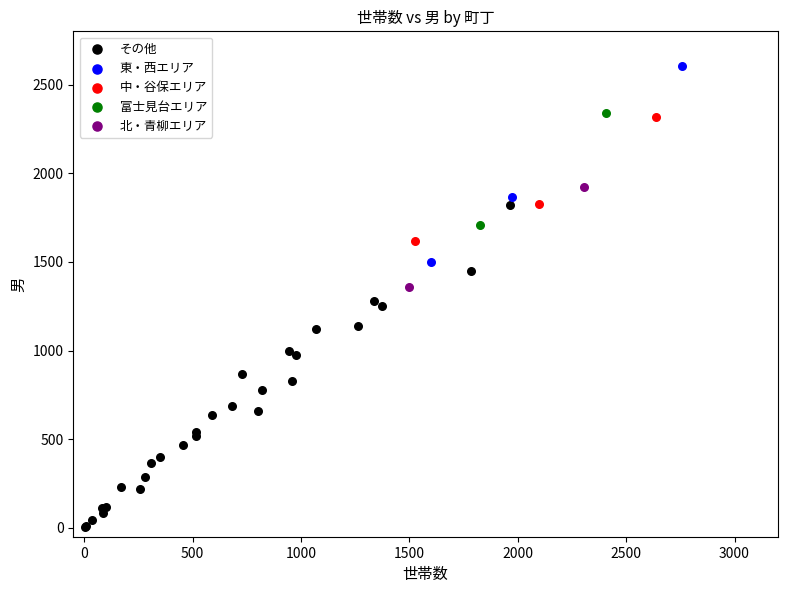

What are all the series names shown in the legend?

その他, 東・西エリア, 中・谷保エリア, 富士見台エリア, 北・青柳エリア